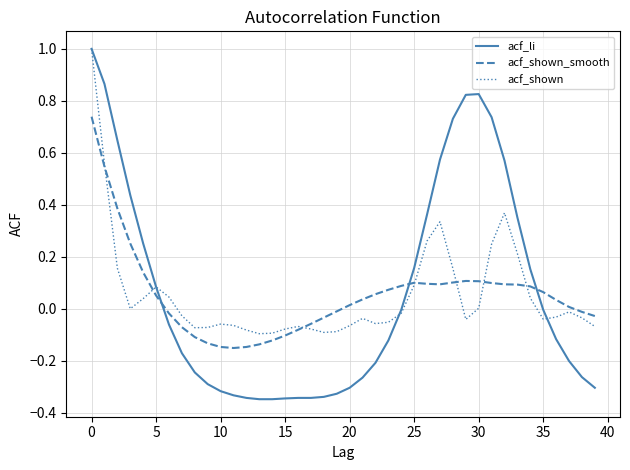

Which series has the largest range (max minus min)?

acf_li